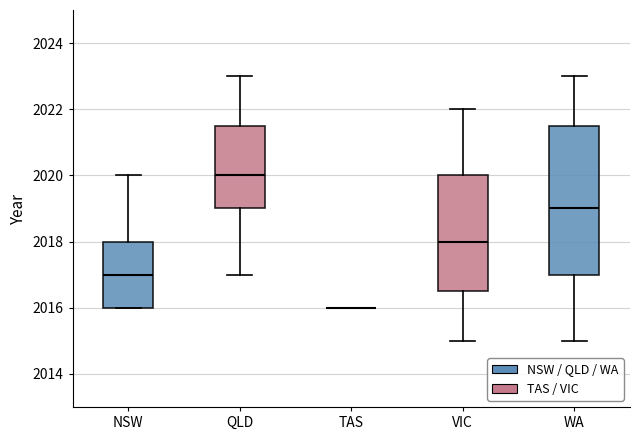

Where does the upper whisker of the box for NSW end on the y-axis? The values are not printed on the chart, so give them approximately, as read against the axis.

2020.0